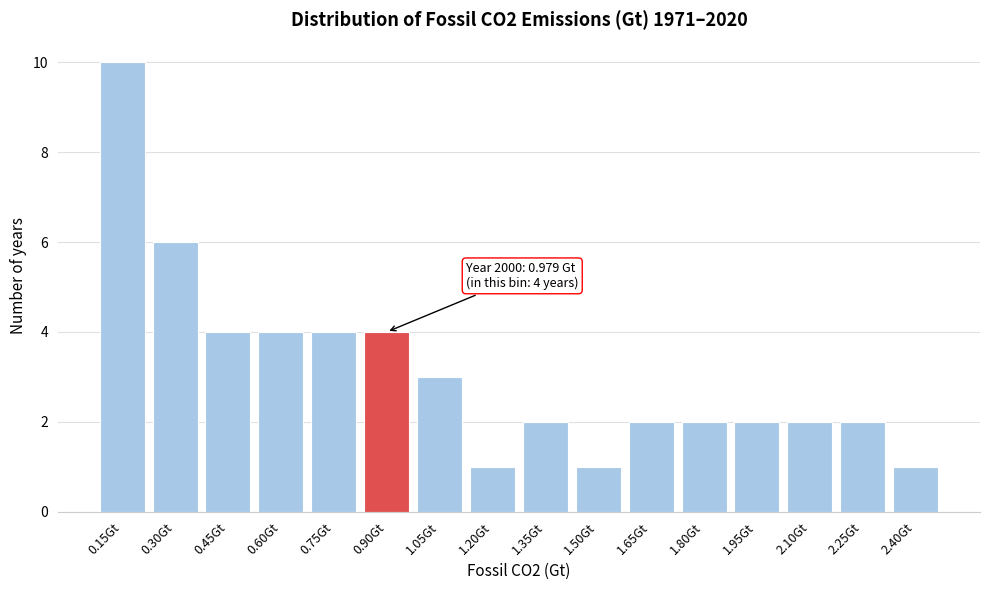

Reading left to right, transcribe all the data shown in this chart.

10	6	4	4	4	4	3	1	2	1	2	2	2	2	2	1